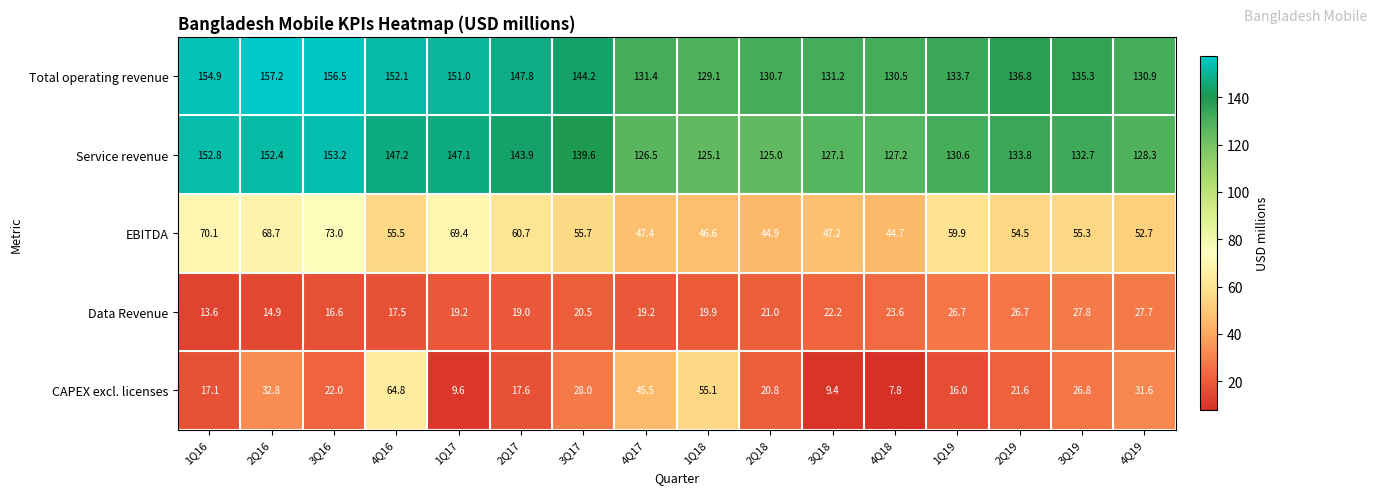

Which series changed the most between 4Q16 and 3Q18?

CAPEX excl. licenses